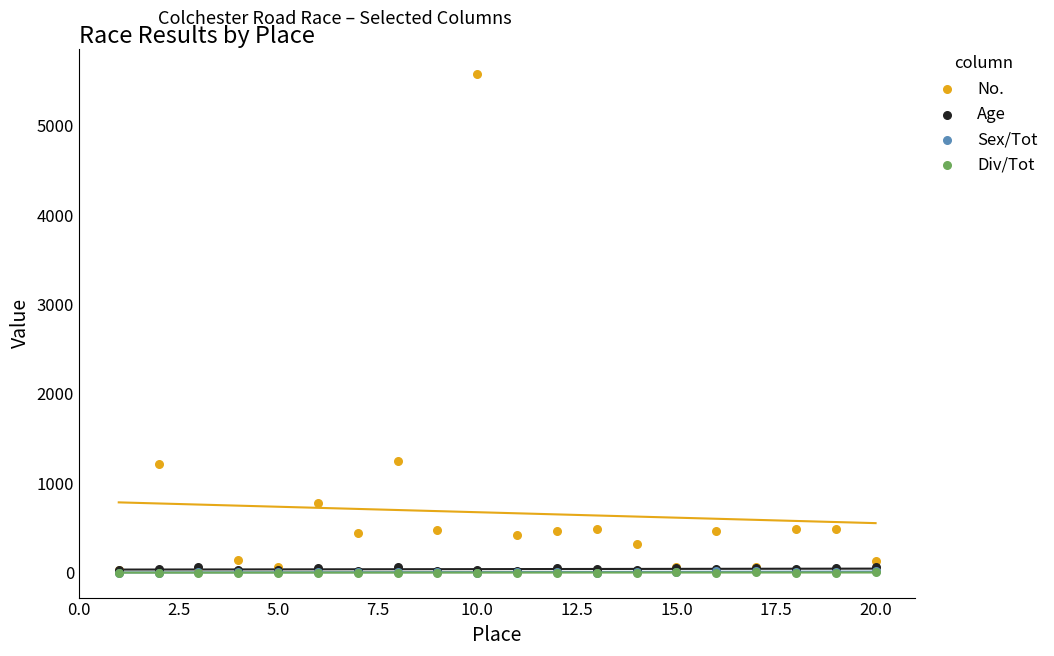

Which series contains the highest Y value?

No.